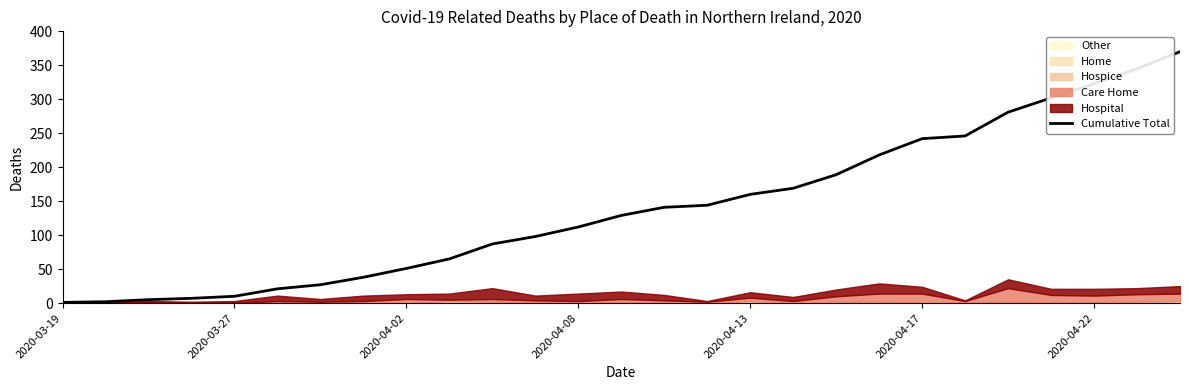

True or false: the data has more than 2 interior local peaks.

False